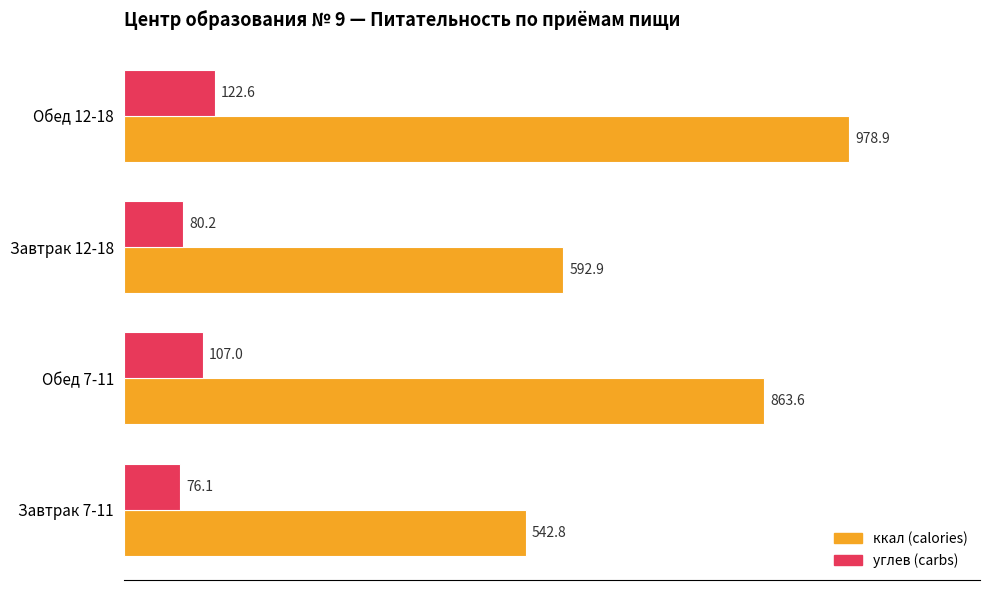

What is the difference between the maximum and minimum values in the углев (carbs) series?

46.5